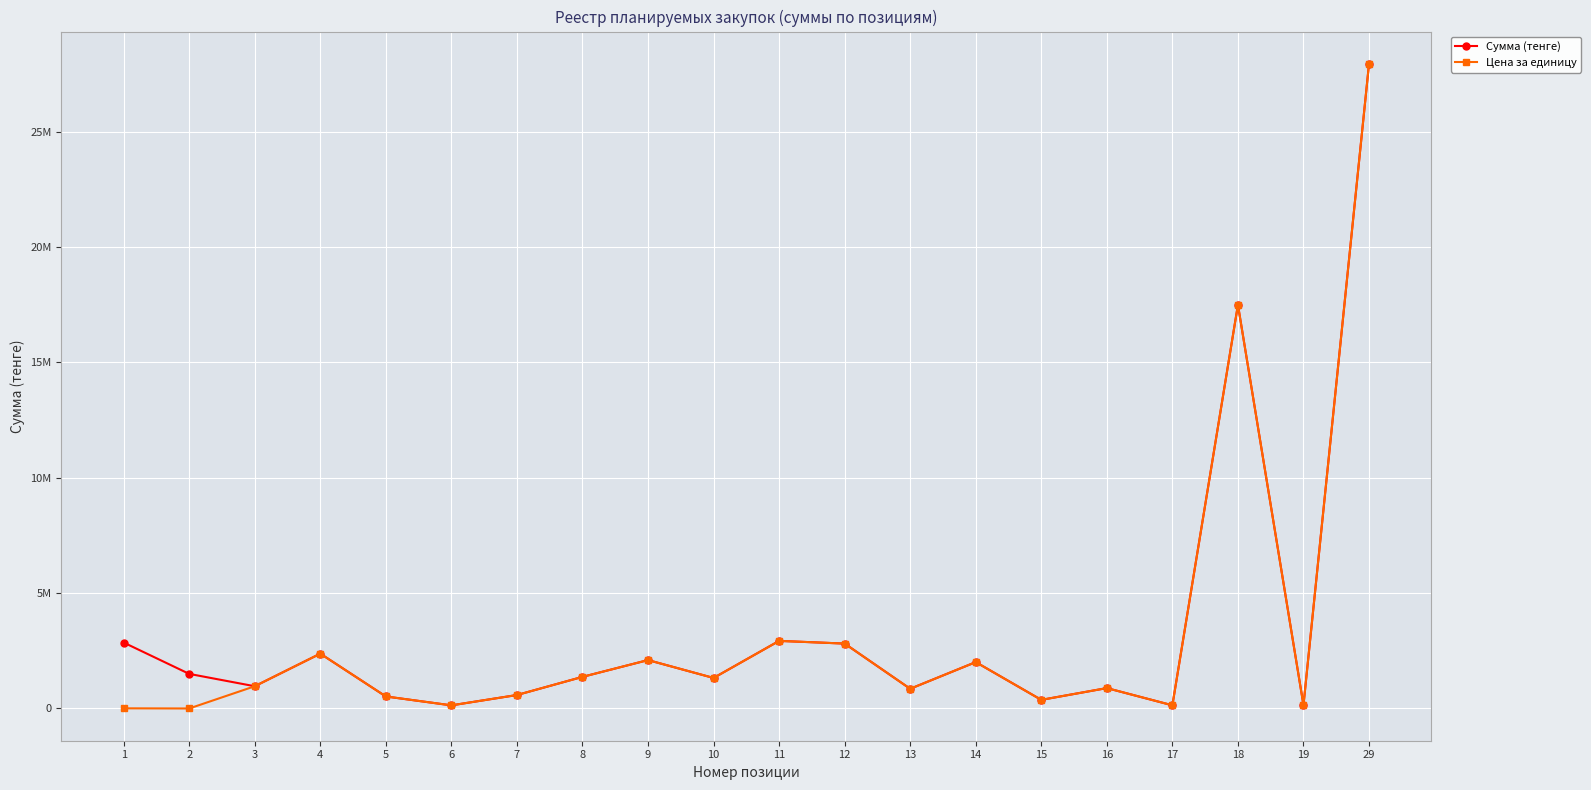

What is the value of the Цена за единицу point at the 16th from the left?

883928.6